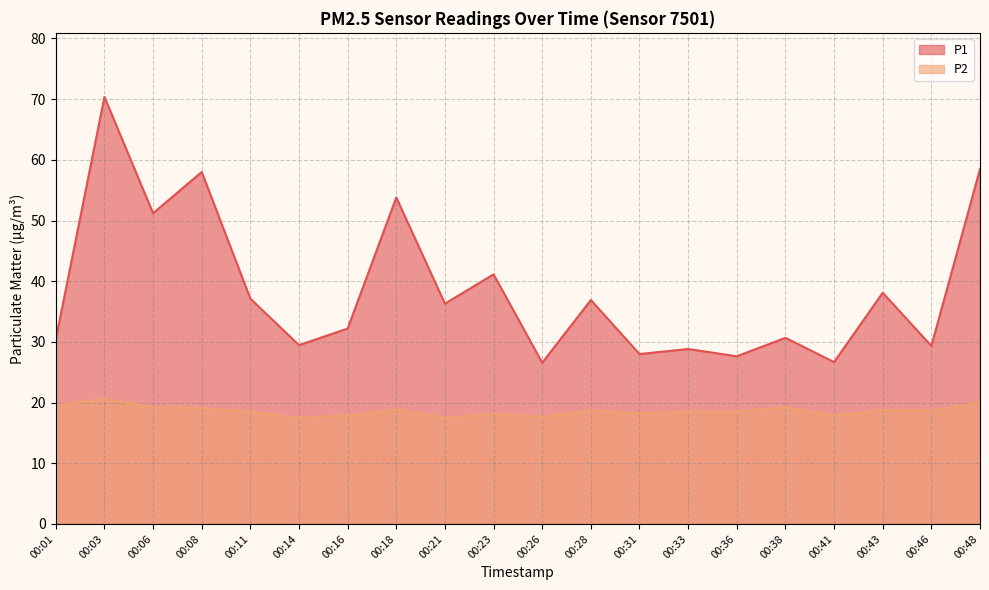

What is the difference between the maximum and minimum values in the P2 series?

3.2